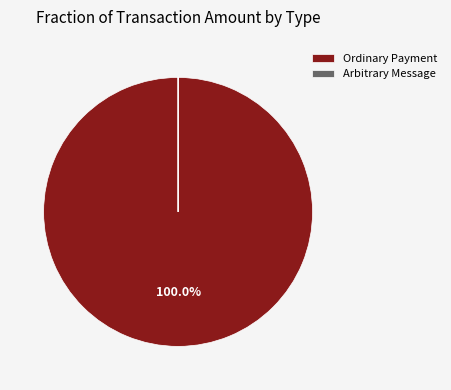

Does any single category account for the majority?

Yes